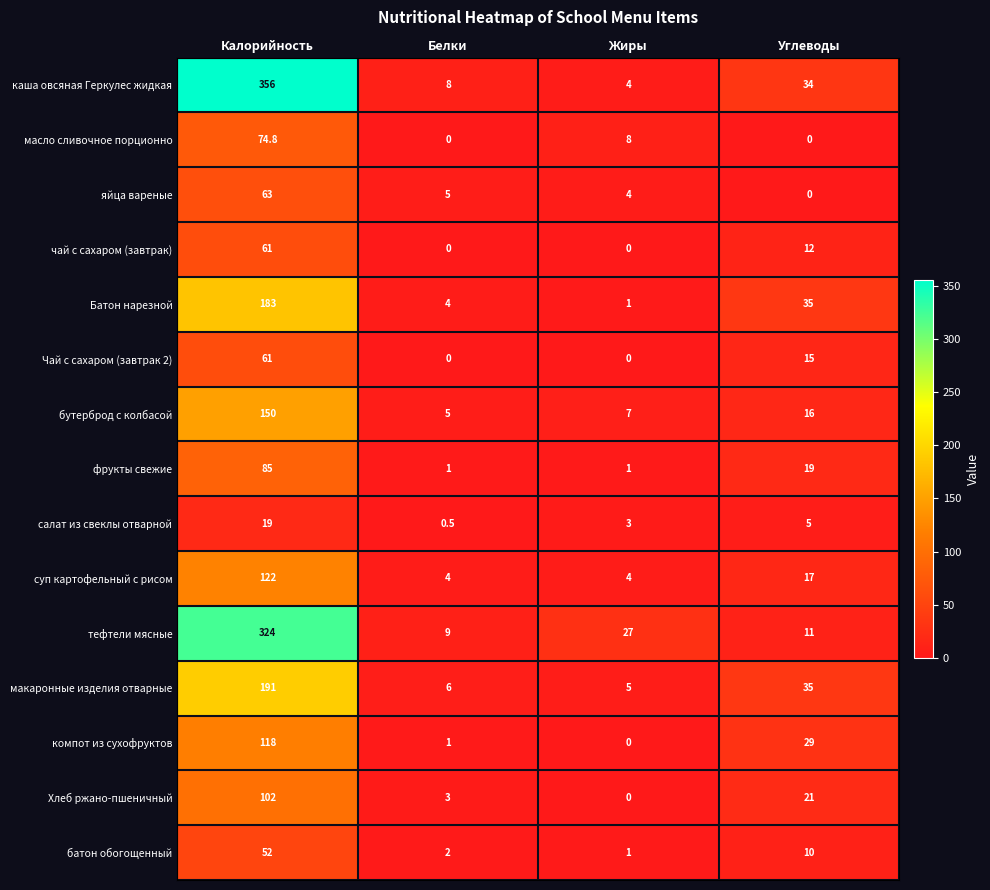

The value of батон обогощенный at Жиры is 1.0. True or false?

True